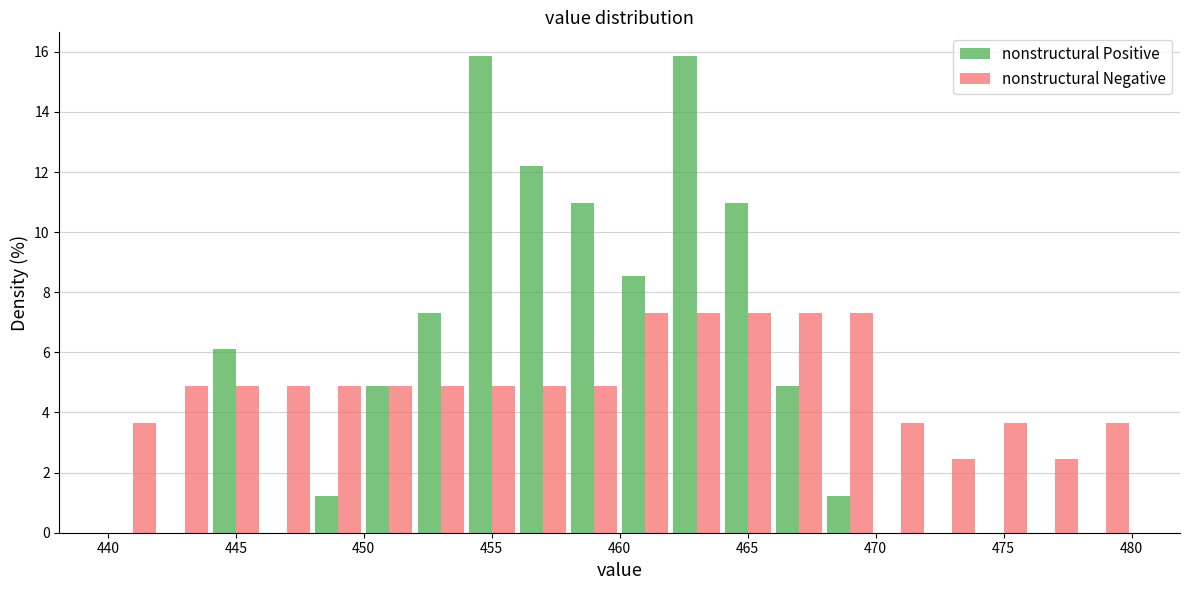

Reading left to right, transcribe this chart: for each range on the x-axis, give the height of each series' bar. The values are not printed on the chart, so give them approximately, as read against the axis.

440 to 442: nonstructural Positive=0	nonstructural Negative=3.6
442 to 444: nonstructural Positive=0	nonstructural Negative=4.8
444 to 446: nonstructural Positive=6.0	nonstructural Negative=4.8
446 to 448: nonstructural Positive=0	nonstructural Negative=4.8
448 to 450: nonstructural Positive=1.2	nonstructural Negative=4.8
450 to 452: nonstructural Positive=4.8	nonstructural Negative=4.8
452 to 454: nonstructural Positive=7.4	nonstructural Negative=4.8
454 to 456: nonstructural Positive=15.8	nonstructural Negative=4.8
456 to 458: nonstructural Positive=12.2	nonstructural Negative=4.8
458 to 460: nonstructural Positive=11.0	nonstructural Negative=4.8
460 to 462: nonstructural Positive=8.6	nonstructural Negative=7.4
462 to 464: nonstructural Positive=15.8	nonstructural Negative=7.4
464 to 466: nonstructural Positive=11.0	nonstructural Negative=7.4
466 to 468: nonstructural Positive=4.8	nonstructural Negative=7.4
468 to 470: nonstructural Positive=1.2	nonstructural Negative=7.4
470 to 472: nonstructural Positive=0	nonstructural Negative=3.6
472 to 474: nonstructural Positive=0	nonstructural Negative=2.4
474 to 476: nonstructural Positive=0	nonstructural Negative=3.6
476 to 478: nonstructural Positive=0	nonstructural Negative=2.4
478 to 480: nonstructural Positive=0	nonstructural Negative=3.6